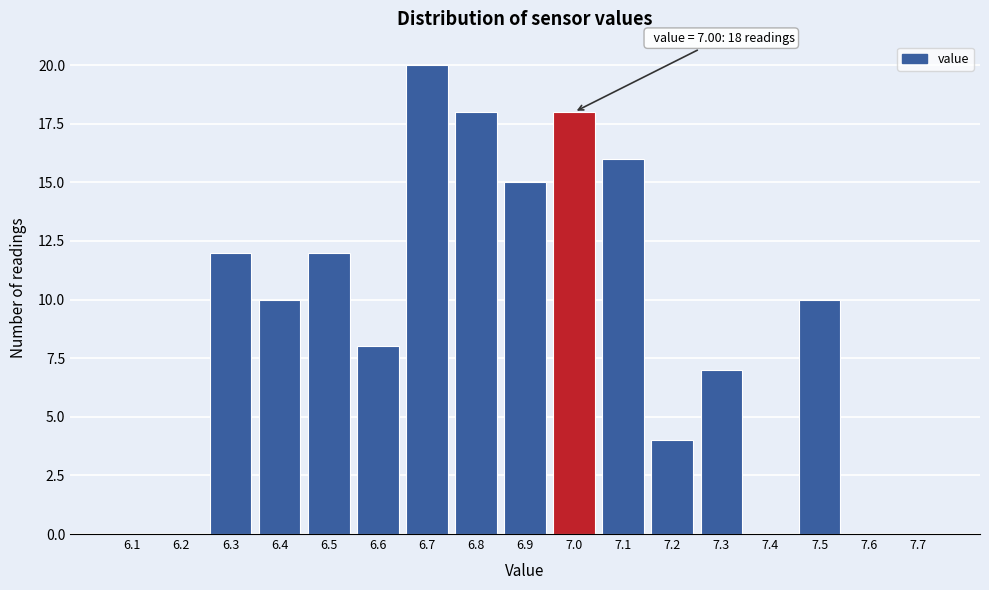

Reading left to right, extract all data points from this chart.

6.1=0	6.2=0	6.3=12	6.4=10	6.5=12	6.6=8	6.7=20	6.8=18	6.9=15	7.0=18	7.1=16	7.2=4	7.3=7	7.4=0	7.5=10	7.6=0	7.7=0